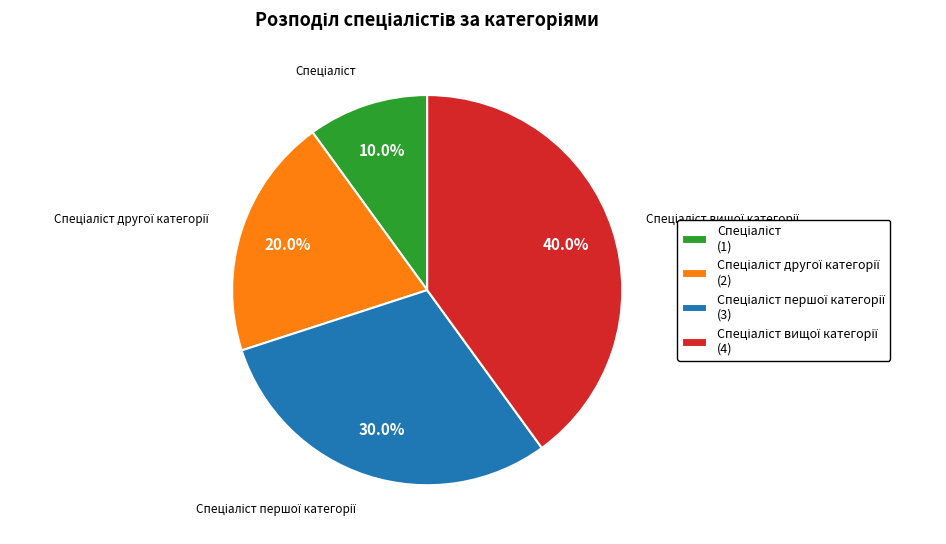

Is there any slice that represents more than half of the pie?

No